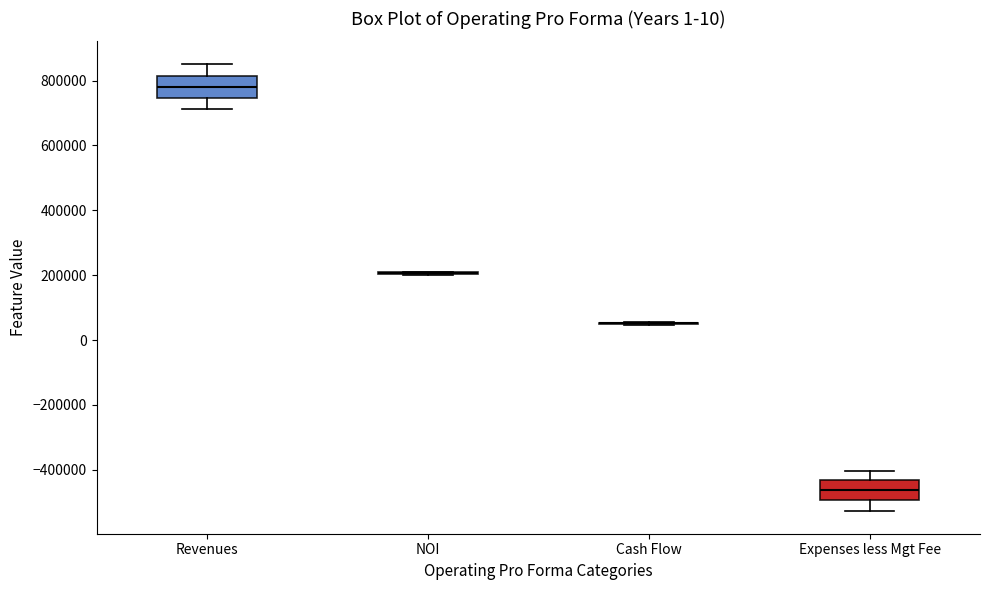

Reading left to right, read every box against the y-axis: the position of its median line, the range the box covers, and the ends of its whiskers. The values are not printed on the chart, so give them approximately, as read against the axis.

Revenues: median 780000, box 740000 to 820000, whiskers 720000 to 860000
NOI: box collapsed to a line at 200000, whiskers 200000 to 200000
Cash Flow: box collapsed to a line at 60000, whiskers 40000 to 60000
Expenses less Mgt Fee: median -460000, box -500000 to -440000, whiskers -520000 to -400000